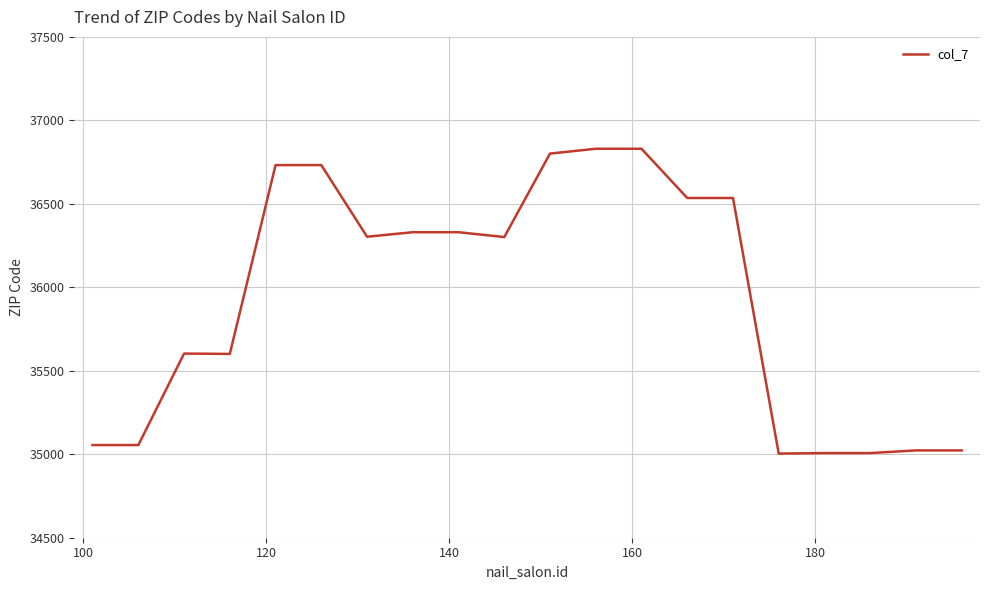

What is the difference between the maximum and minimum values?

1826